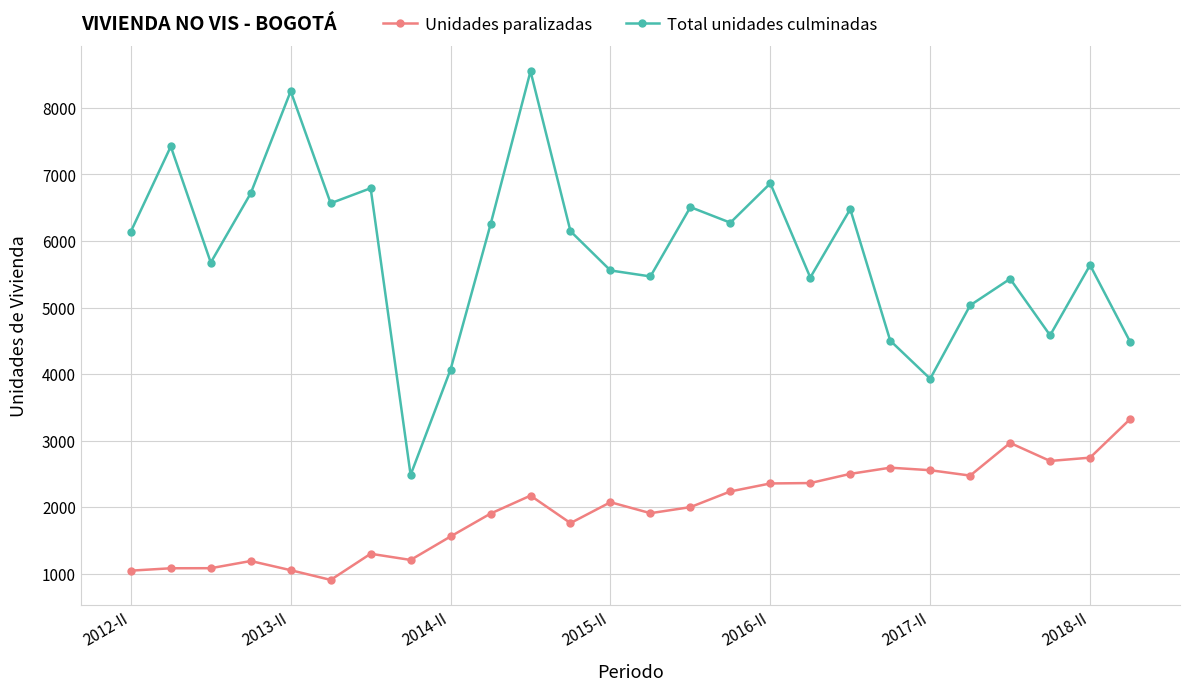

True or false: Total unidades culminadas has more than 0 interior local peaks.

True